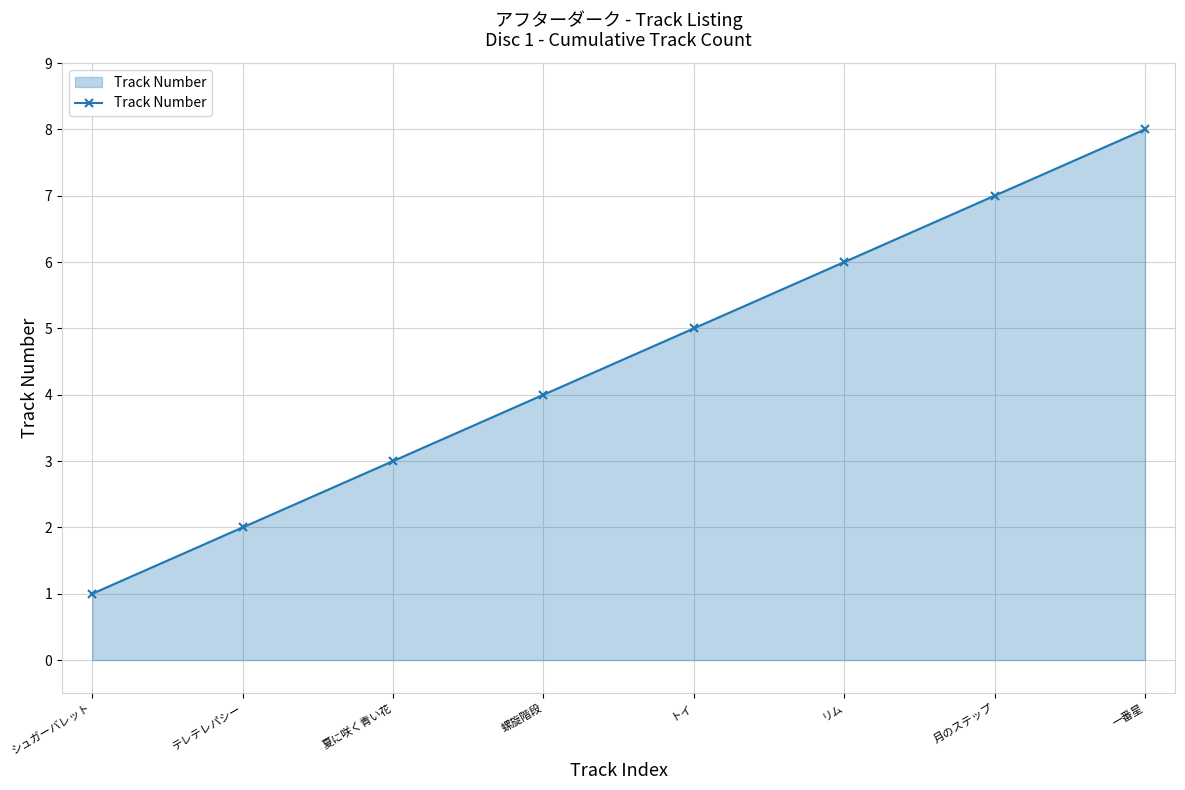

What is the label of the 6th point from the left?

リム